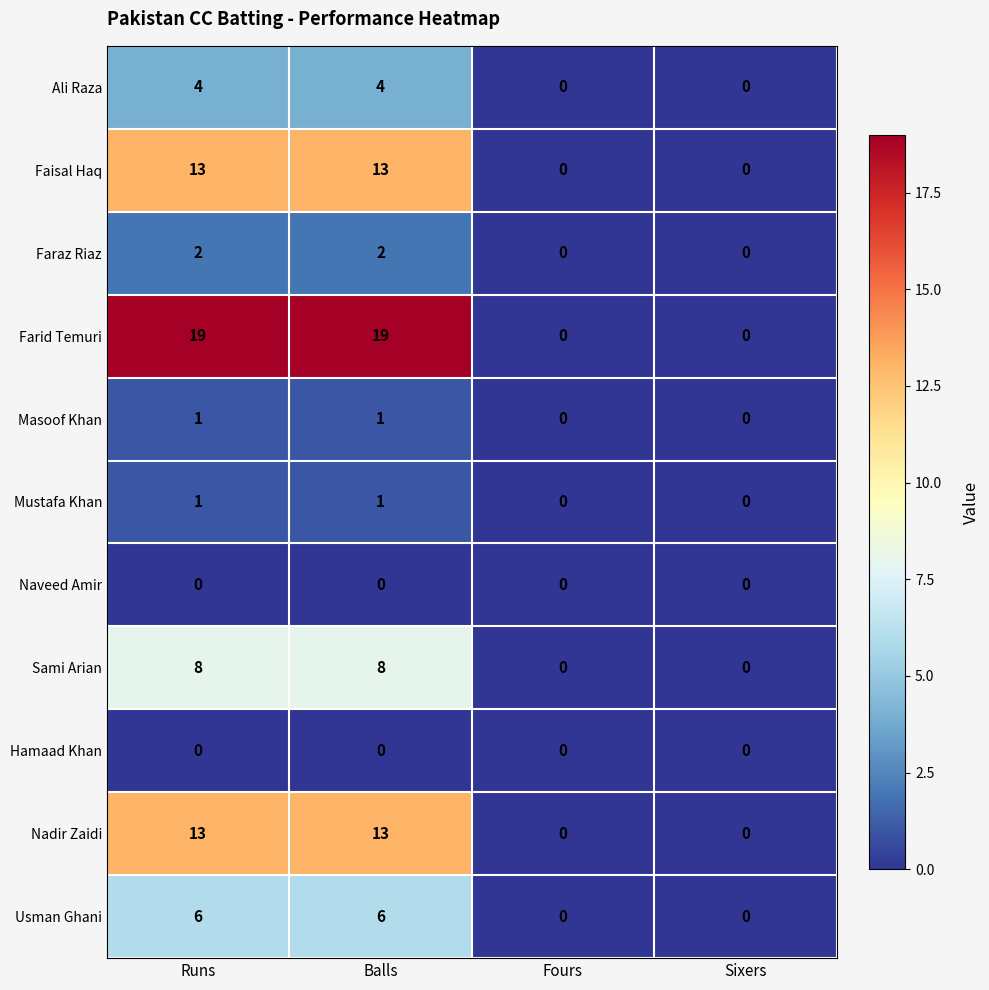

How many distinct data groups are displayed?

11